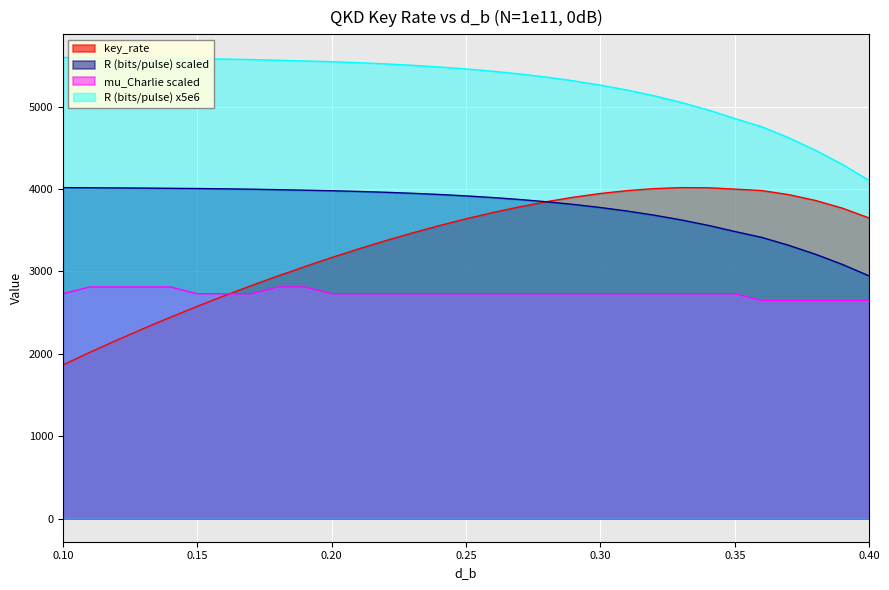

What is the total value across all series at 0.35?

15066.7